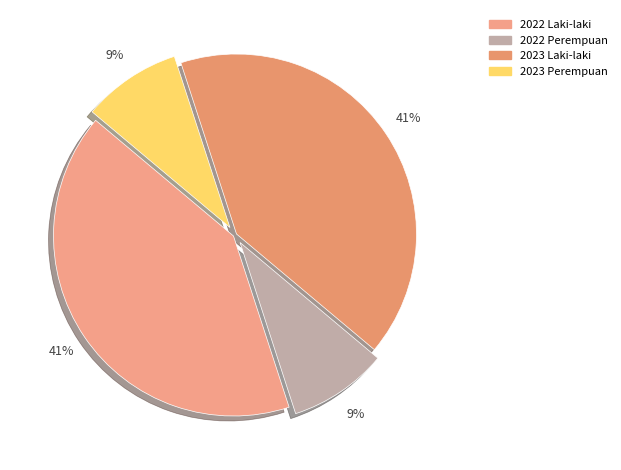

Which category has the biggest portion of the pie?

2022